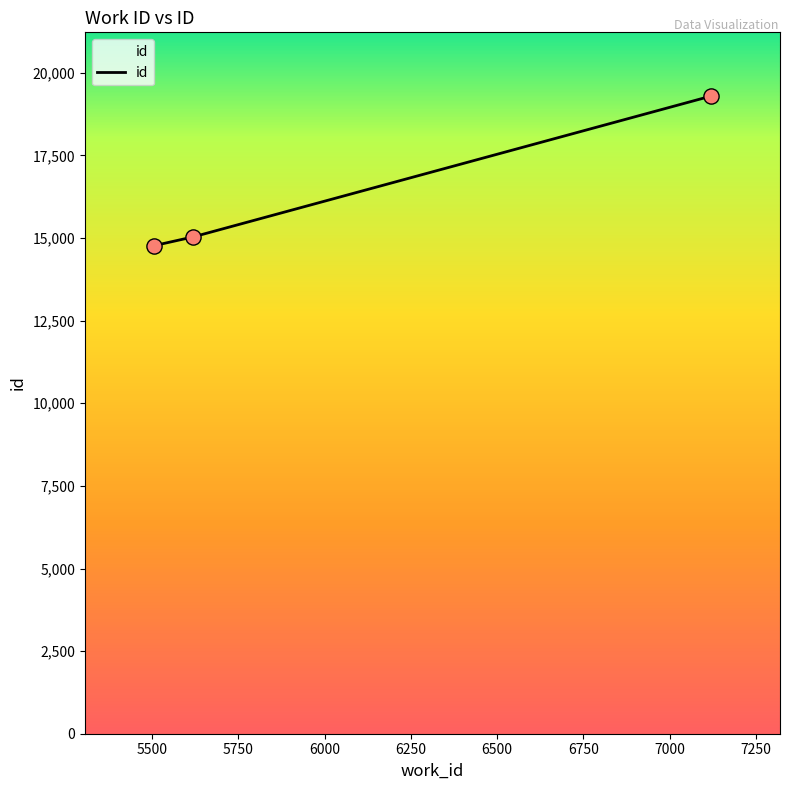

What is the minimum value shown in the chart?

14770